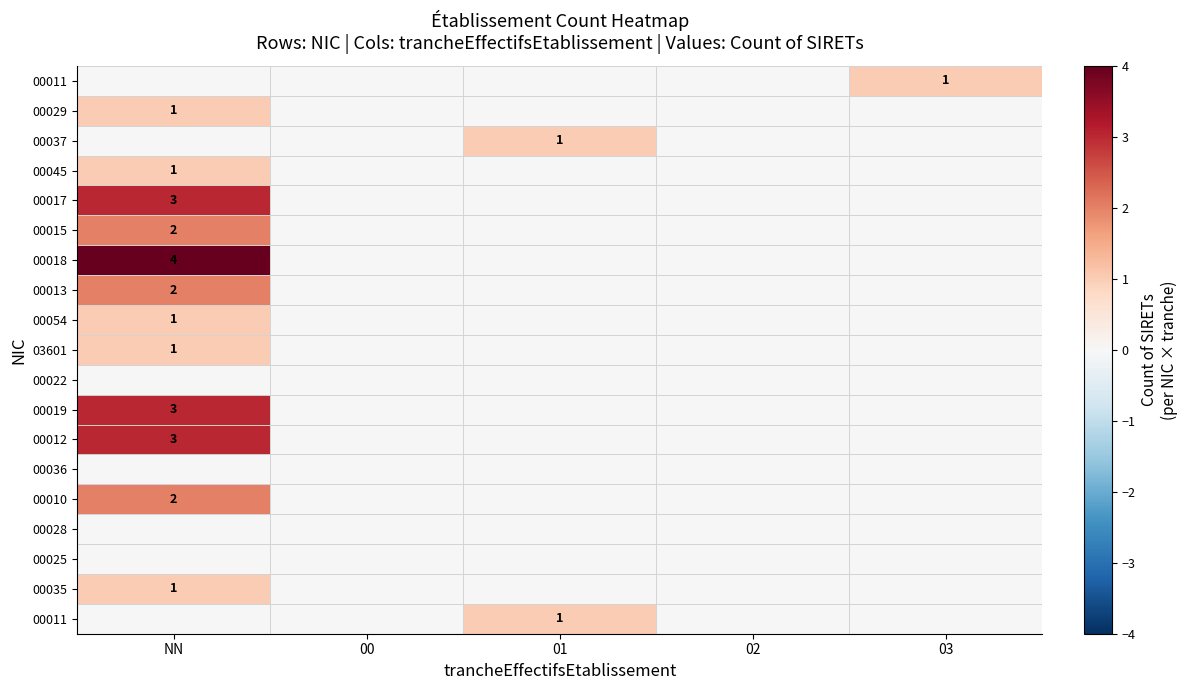

How many categories are shown in the chart?

5